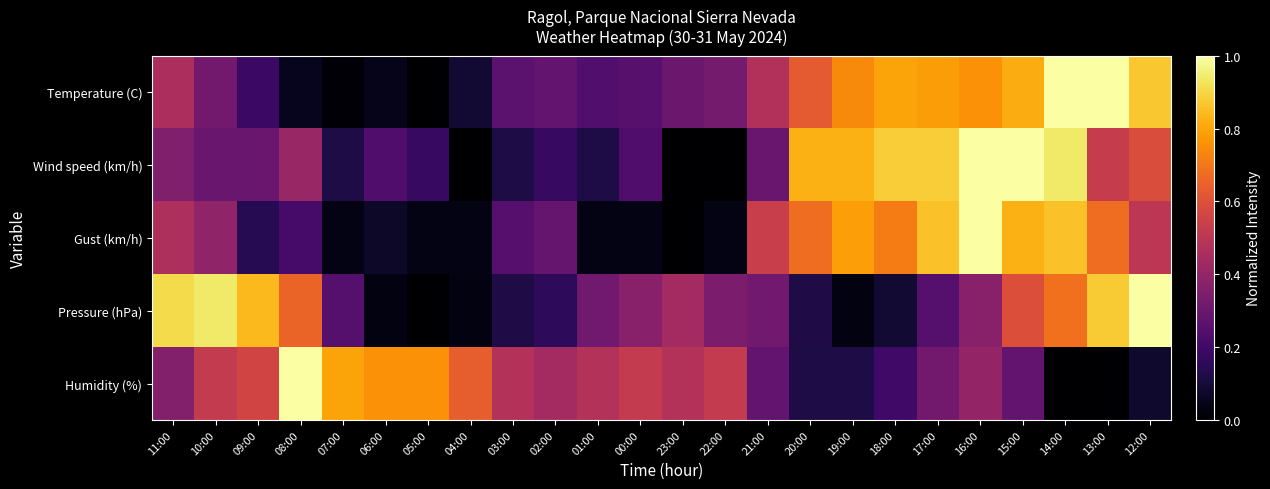

List the series in order of their peak value, highest first.

Temperature (C), Wind speed (km/h), Gust (km/h), Pressure (hPa), Humidity (%)